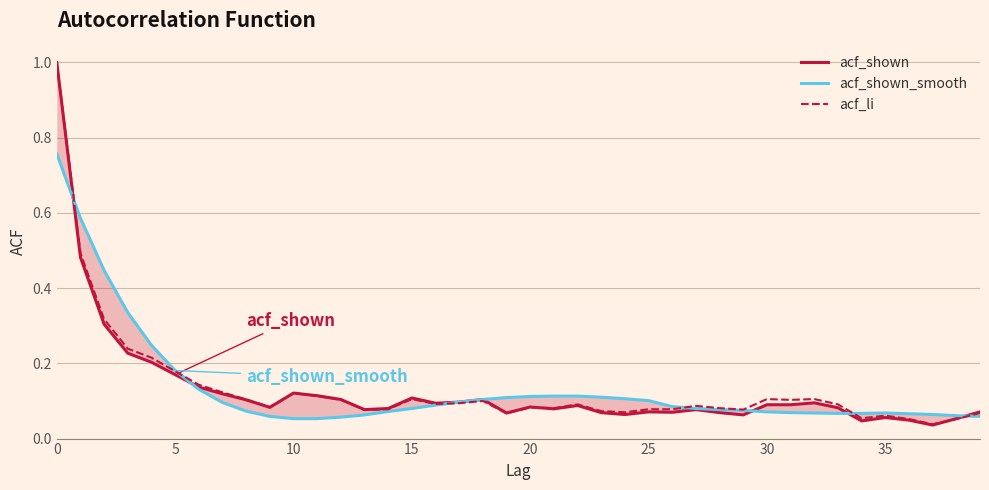

The value of acf_li at 9 is 0.0. True or false?

False